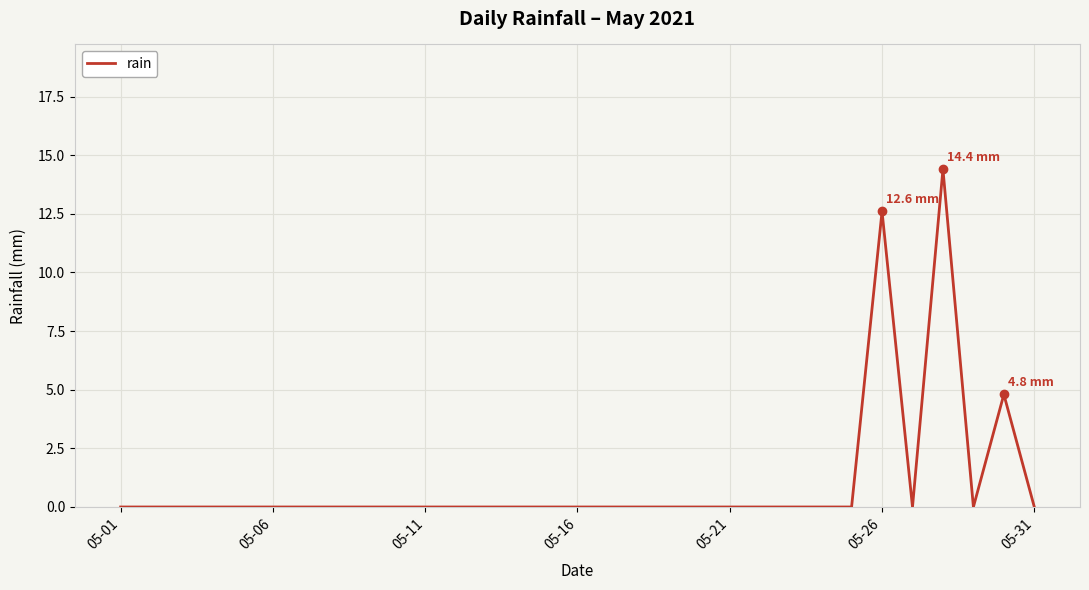

True or false: there are more than 0 points higher than both neighbors.

True